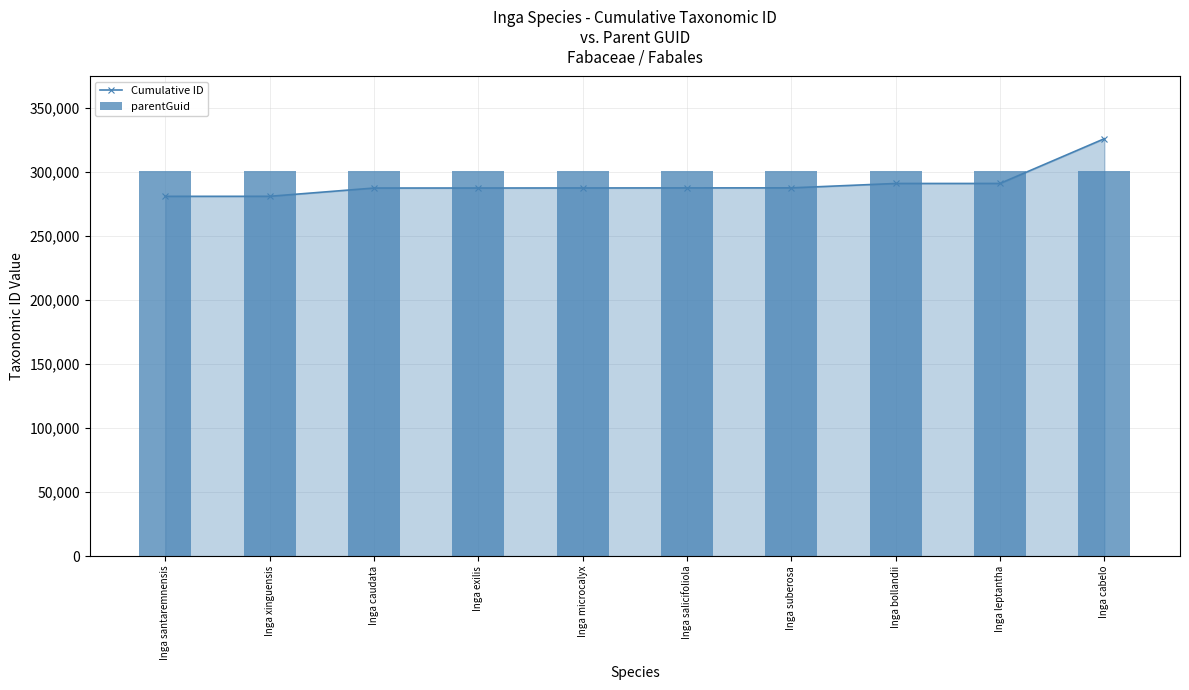

The parentGuid series shows 181728 at Inga cabelo. True or false?

False